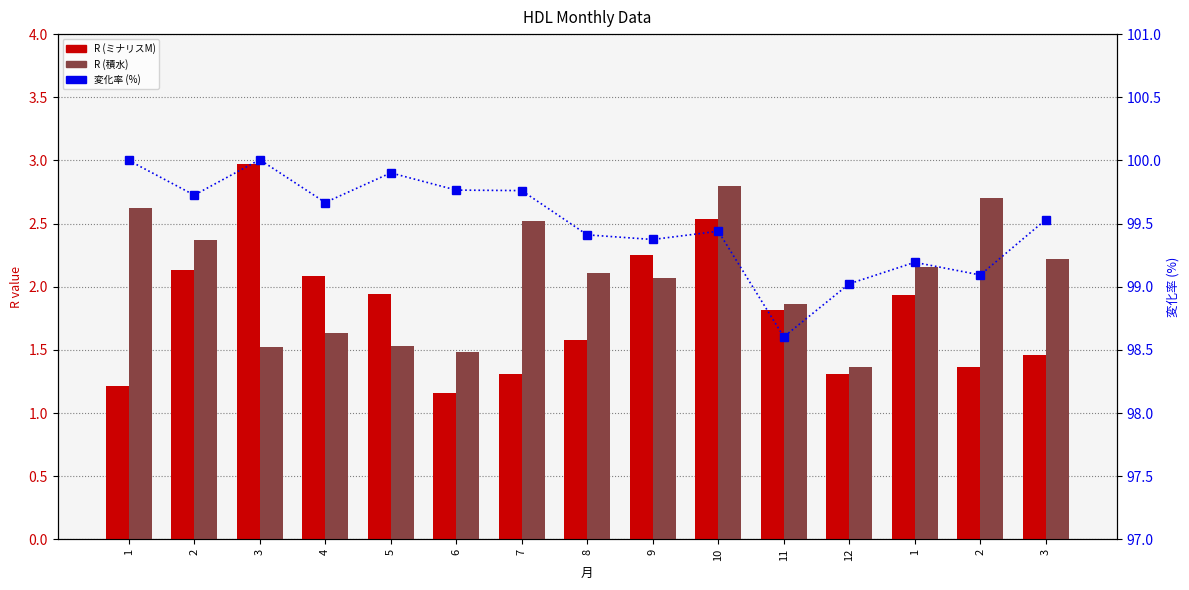

What is the average value of the R (積水) series?

2.1